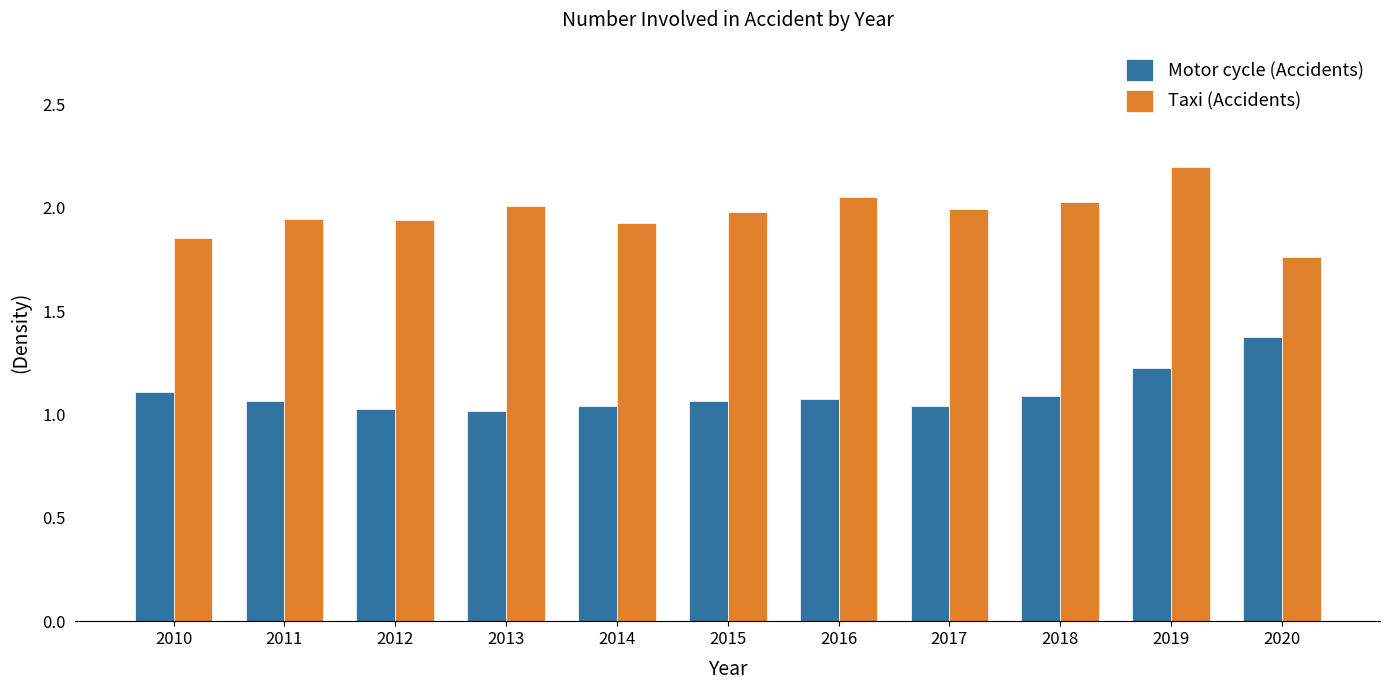

List the series in order of their overall mean, lowest first.

Motor cycle (Accidents), Taxi (Accidents)